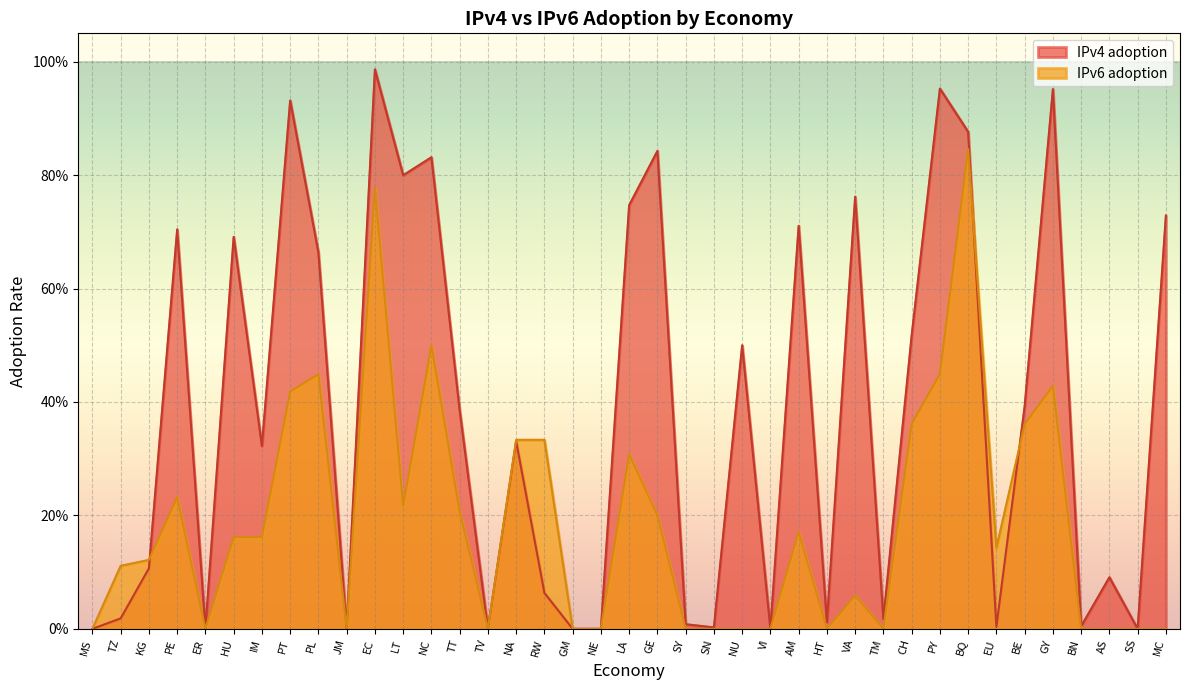

Where do IPv6 adoption and IPv4 adoption first cross each other?

KG and PE